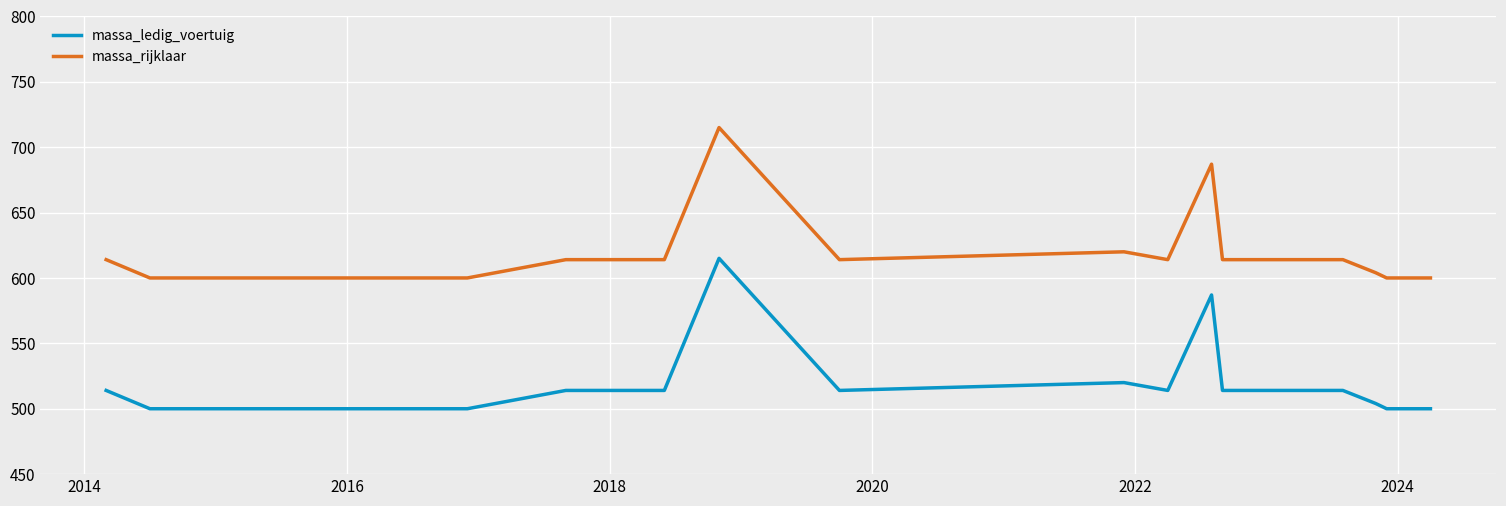

What is the difference between the maximum and minimum values in the massa_rijklaar series?

115